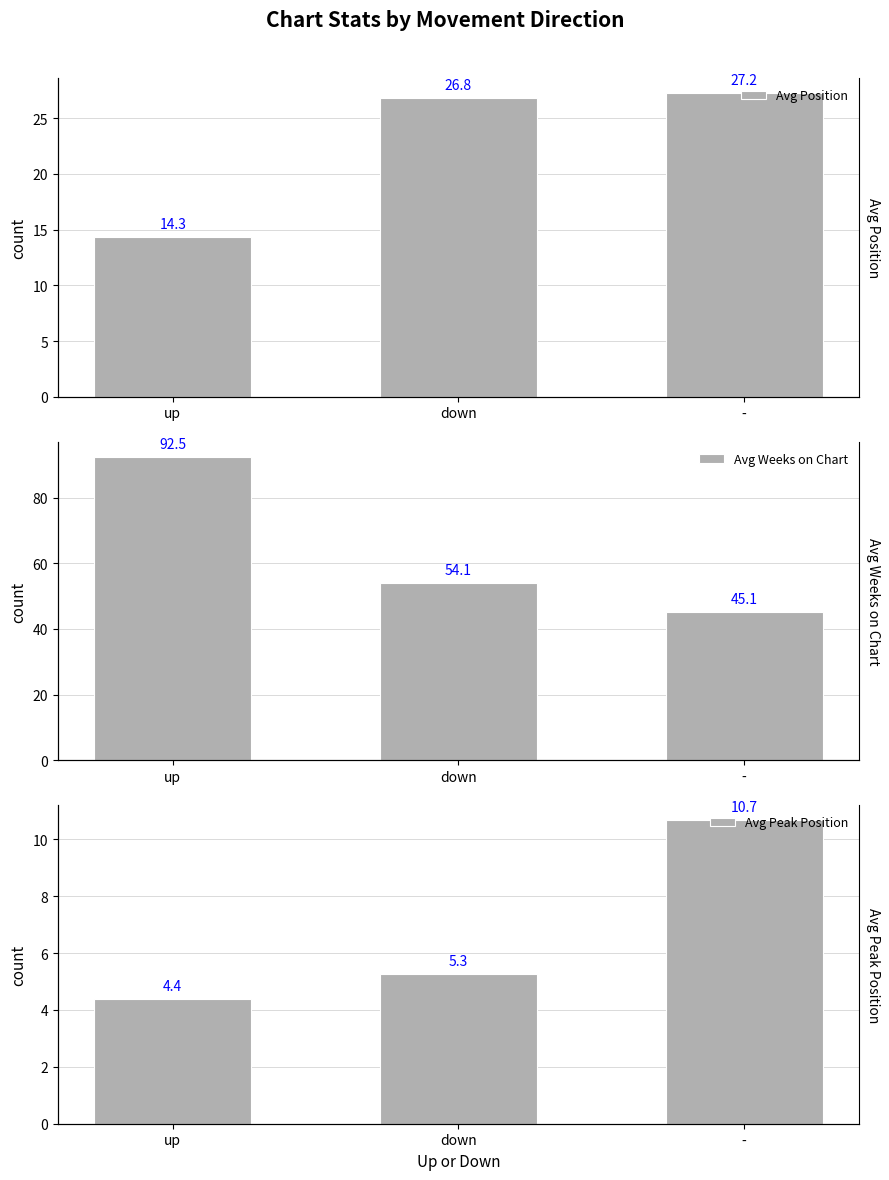

What is the highest value of the Avg Peak Position series?

10.7